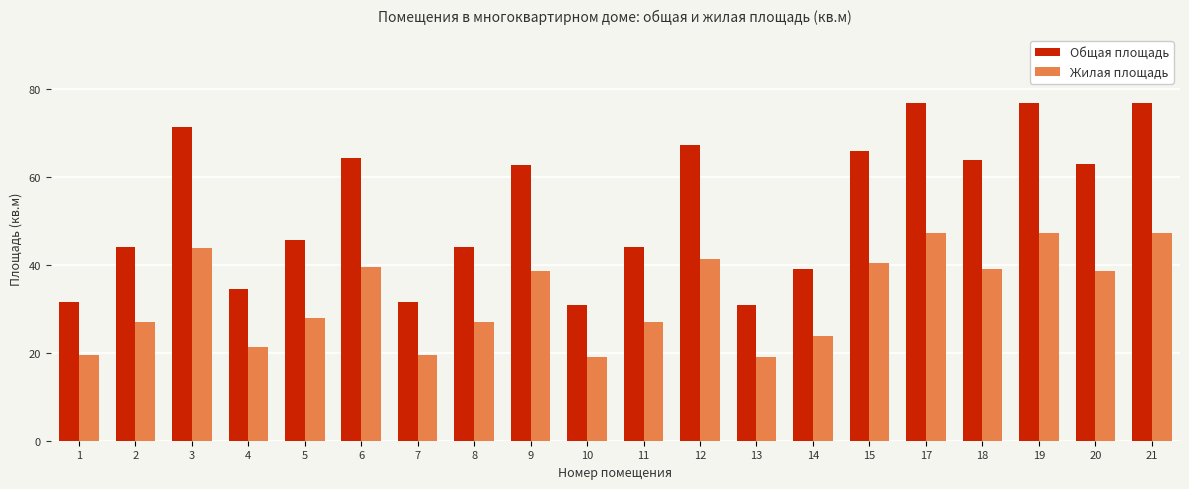

Which series has the largest total across all categories?

Общая площадь